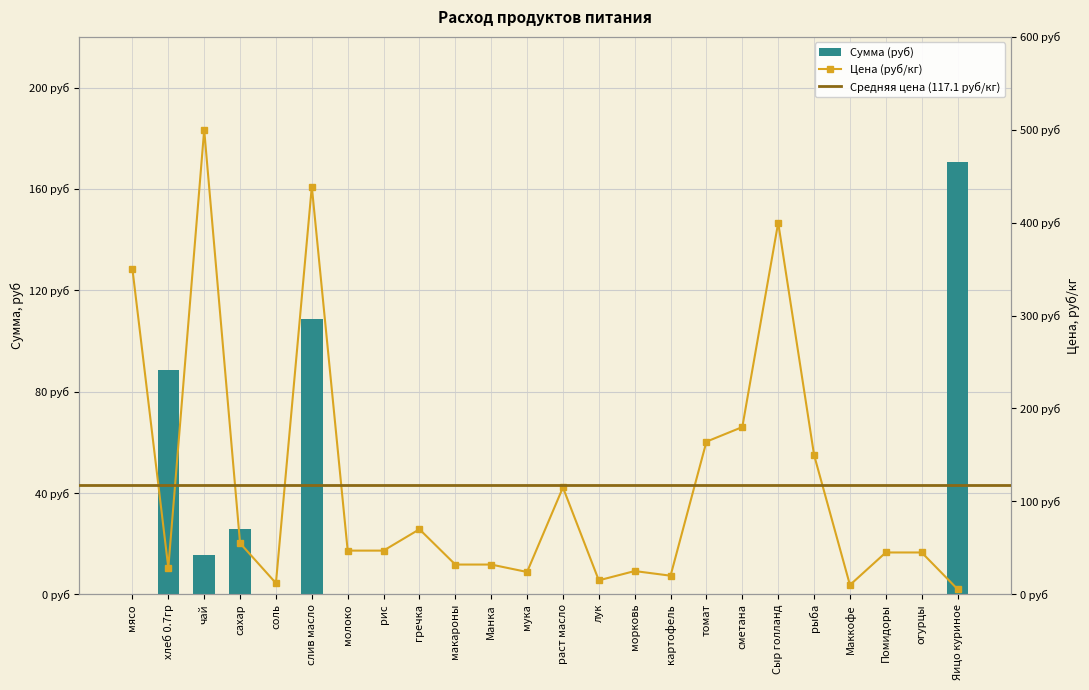

How many distinct data groups are displayed?

2